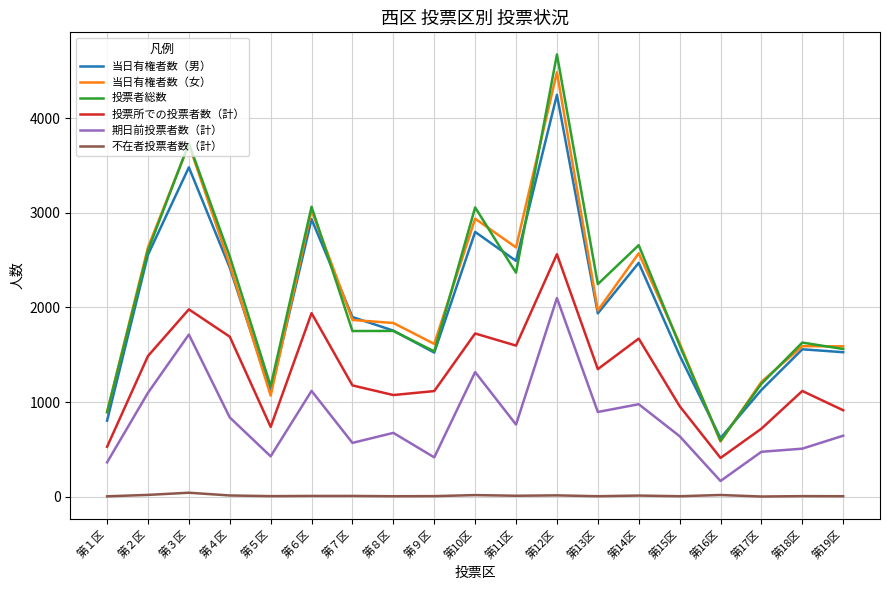

Which series has the largest range (max minus min)?

投票者総数